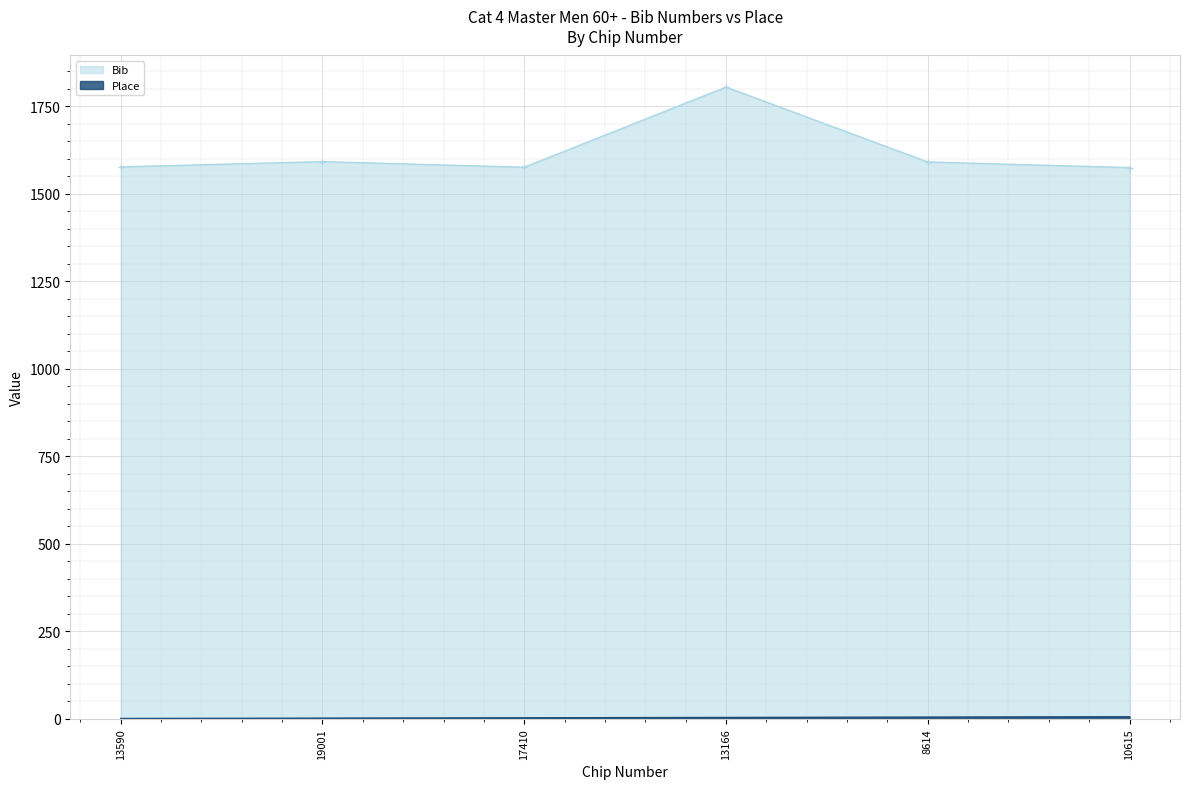

Where is the first local minimum for Bib?

17410